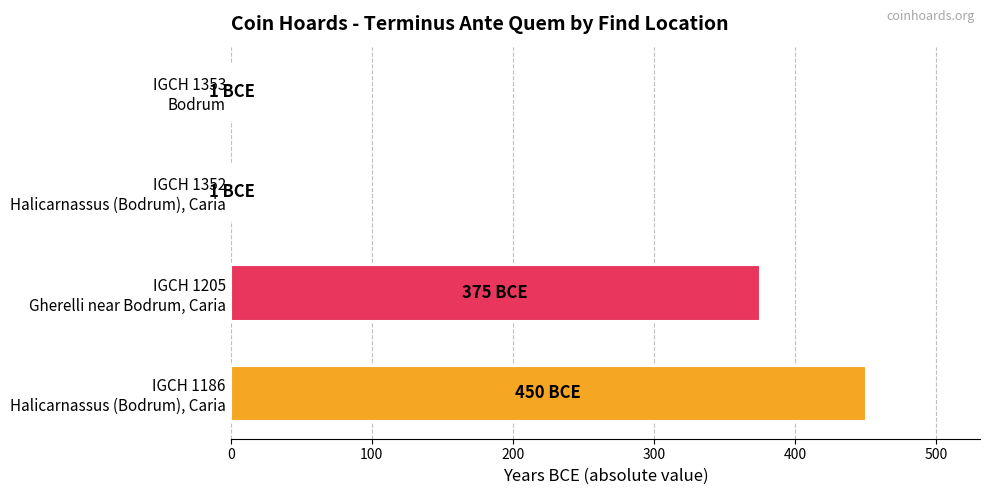

What is the sum of all values?

827